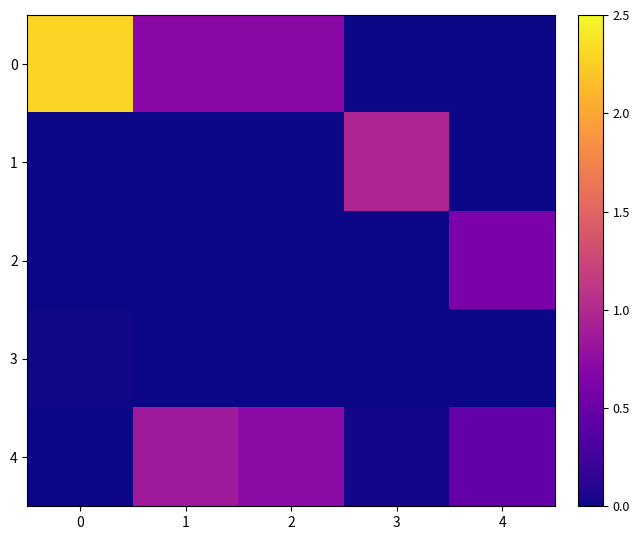

How many data points does each series have?

5